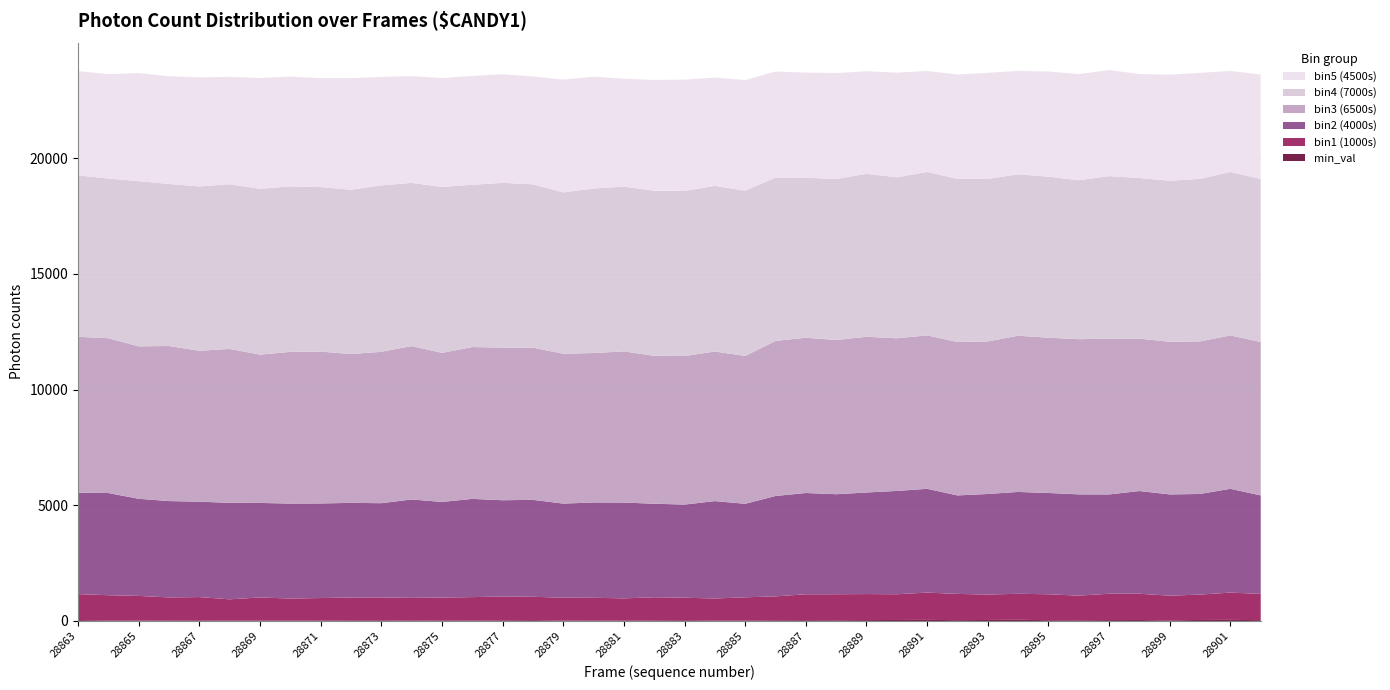

Reading left to right, transcribe all the data shown in this chart.

min_val: 28863=37	28864=23	28865=20	28866=24	28867=27	28868=16	28869=20	28870=17	28871=22	28872=27	28873=29	28874=10	28875=27	28876=22	28877=28	28878=36	28879=18	28880=13	28881=25	28882=26	28883=33	28884=22	28885=24	28886=31	28887=35	28888=31	28889=38	28890=44	28891=48	28892=36	28893=44	28894=51	28895=35	28896=31	28897=38	28898=41	28899=27	28900=44	28901=48	28902=36
bin1: 28863=1123	28864=1090	28865=1063	28866=993	28867=1006	28868=920	28869=997	28870=952	28871=969	28872=987	28873=988	28874=989	28875=984	28876=1009	28877=1032	28878=1010	28879=987	28880=990	28881=951	28882=999	28883=972	28884=949	28885=999	28886=1032	28887=1119	28888=1124	28889=1125	28890=1111	28891=1178	28892=1134	28893=1097	28894=1124	28895=1119	28896=1064	28897=1139	28898=1136	28899=1066	28900=1097	28901=1178	28902=1134
bin2: 28863=4382	28864=4414	28865=4196	28866=4163	28867=4121	28868=4169	28869=4083	28870=4103	28871=4087	28872=4088	28873=4072	28874=4251	28875=4132	28876=4243	28877=4156	28878=4187	28879=4066	28880=4117	28881=4141	28882=4040	28883=4024	28884=4208	28885=4040	28886=4337	28887=4375	28888=4321	28889=4388	28890=4463	28891=4484	28892=4254	28893=4346	28894=4400	28895=4375	28896=4375	28897=4290	28898=4437	28899=4375	28900=4346	28901=4484	28902=4254
bin3: 28863=6737	28864=6688	28865=6586	28866=6699	28867=6520	28868=6648	28869=6407	28870=6554	28871=6560	28872=6431	28873=6539	28874=6627	28875=6440	28876=6560	28877=6595	28878=6576	28879=6476	28880=6456	28881=6530	28882=6388	28883=6419	28884=6462	28885=6388	28886=6699	28887=6709	28888=6662	28889=6727	28890=6595	28891=6629	28892=6629	28893=6590	28894=6749	28895=6709	28896=6704	28897=6729	28898=6584	28899=6595	28900=6590	28901=6629	28902=6629
bin4: 28863=6973	28864=6897	28865=7136	28866=7001	28867=7099	28868=7114	28869=7165	28870=7149	28871=7107	28872=7096	28873=7191	28874=7050	28875=7167	28876=7011	28877=7117	28878=7055	28879=6967	28880=7108	28881=7118	28882=7136	28883=7129	28884=7156	28885=7136	28886=7054	28887=6909	28888=6957	28889=7040	28890=6956	28891=7060	28892=7045	28893=7023	28894=6972	28895=6957	28896=6866	28897=7023	28898=6939	28899=6956	28900=7023	28901=7060	28902=7045
bin5: 28863=4503	28864=4513	28865=4667	28866=4653	28867=4713	28868=4638	28869=4785	28870=4744	28871=4706	28872=4823	28873=4684	28874=4611	28875=4705	28876=4703	28877=4693	28878=4659	28879=4874	28880=4829	28881=4663	28882=4783	28883=4811	28884=4676	28885=4783	28886=4583	28887=4543	28888=4575	28889=4430	28890=4519	28891=4362	28892=4510	28893=4580	28894=4468	28895=4543	28896=4586	28897=4580	28898=4492	28899=4583	28900=4580	28901=4362	28902=4510